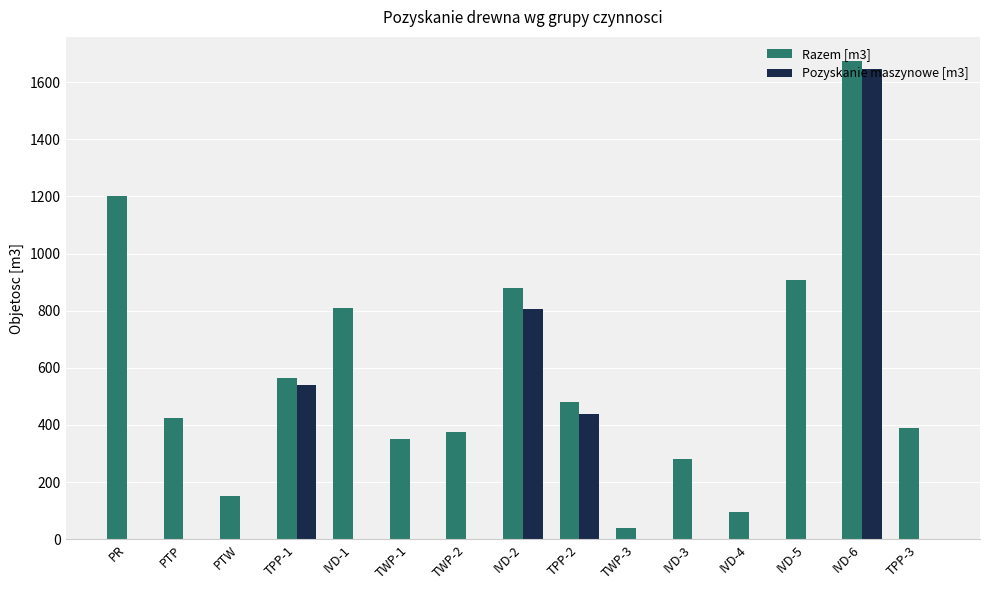

Is the value of Razem [m3] at PTP greater than the value of Pozyskanie maszynowe [m3] at IVD-4?

Yes